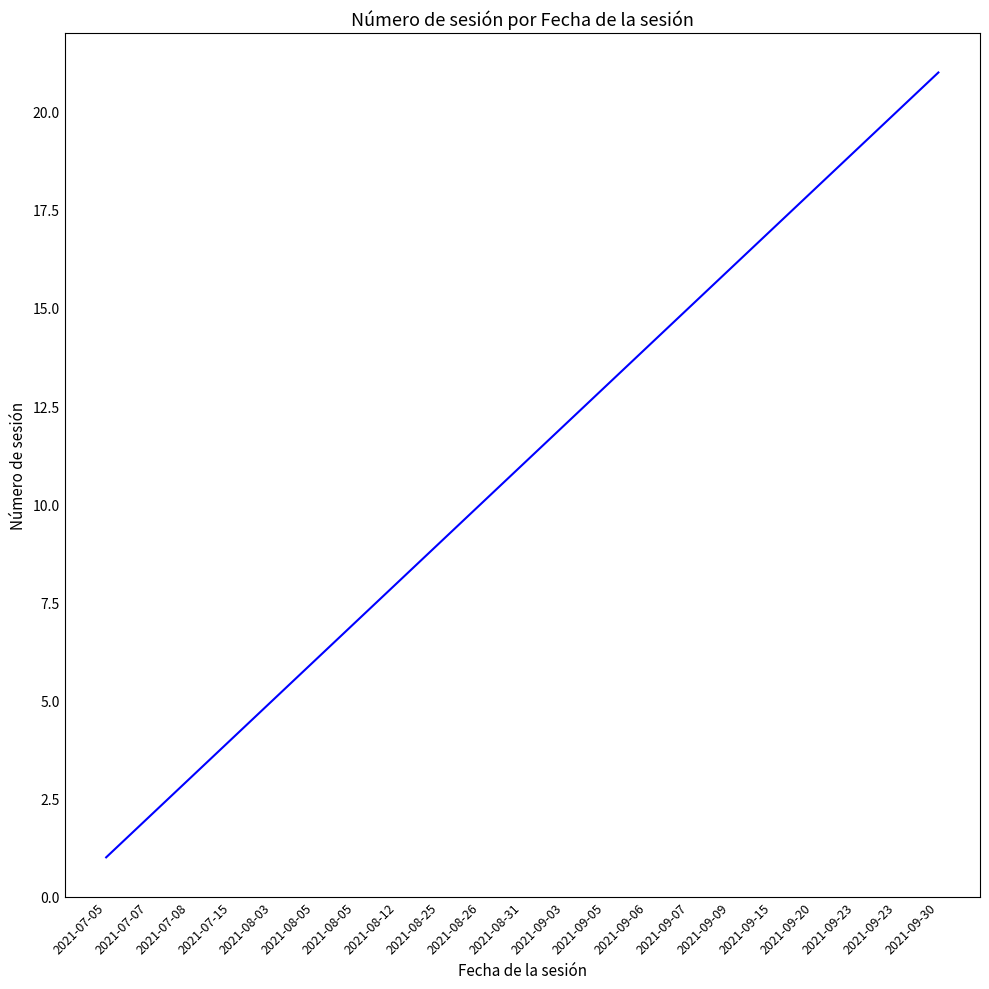

Reading left to right, what are all the values shown in this chart?

2021-07-05=1	2021-07-07=2	2021-07-08=3	2021-07-15=4	2021-08-03=5	2021-08-05=6	2021-08-05=7	2021-08-12=8	2021-08-25=9	2021-08-26=10	2021-08-31=11	2021-09-03=12	2021-09-05=13	2021-09-06=14	2021-09-07=15	2021-09-09=16	2021-09-15=17	2021-09-20=18	2021-09-23=19	2021-09-23=20	2021-09-30=21